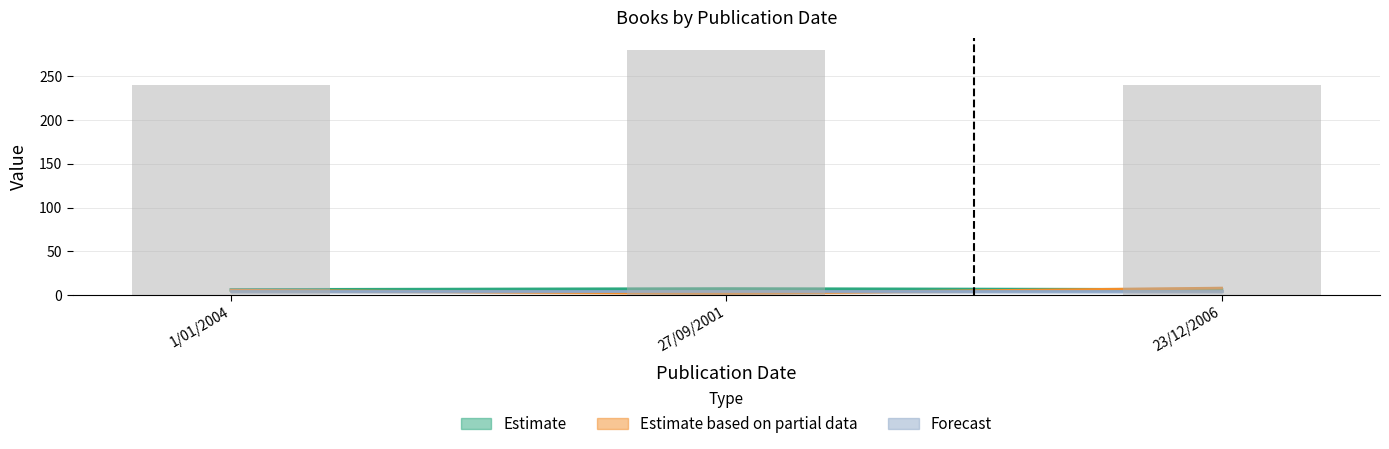

What is the label of the 3rd bar from the left?

23/12/2006